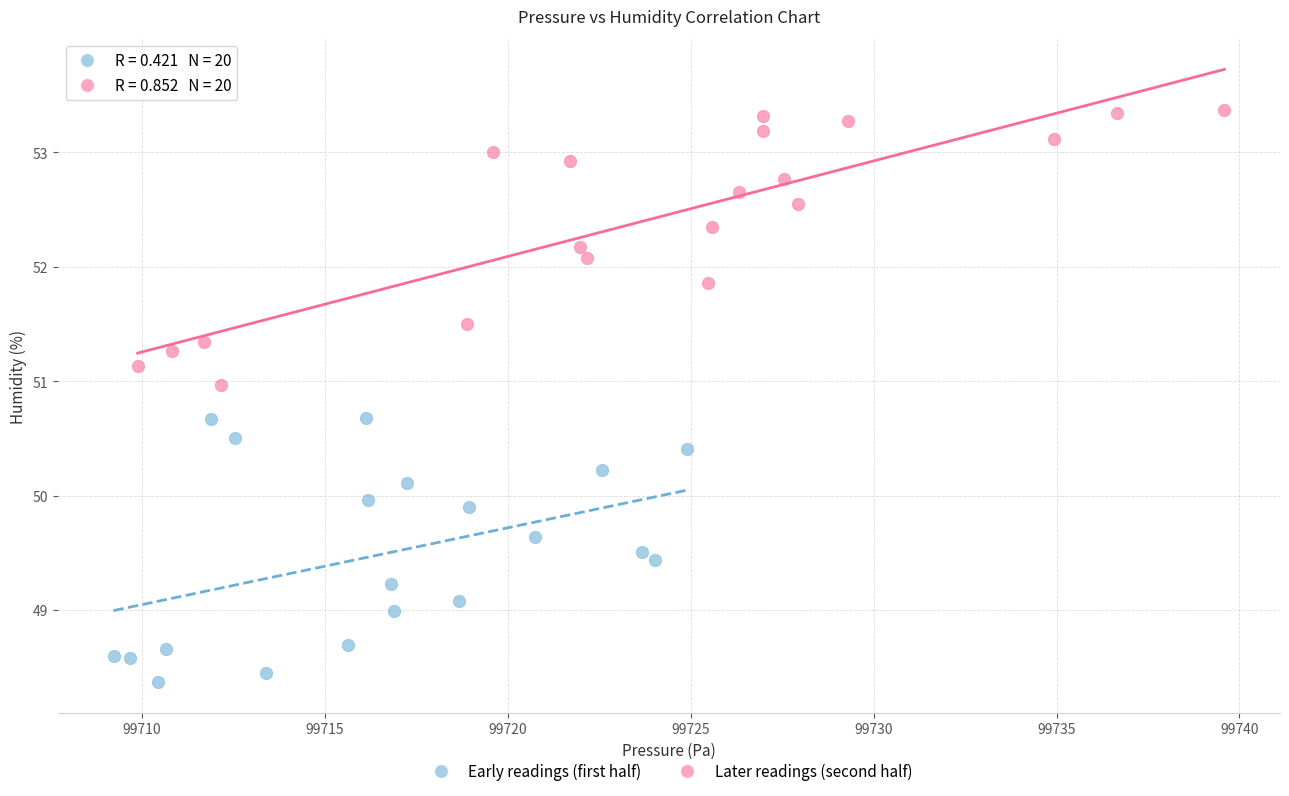

Which series has the widest spread of Y values?

Later readings (second half)